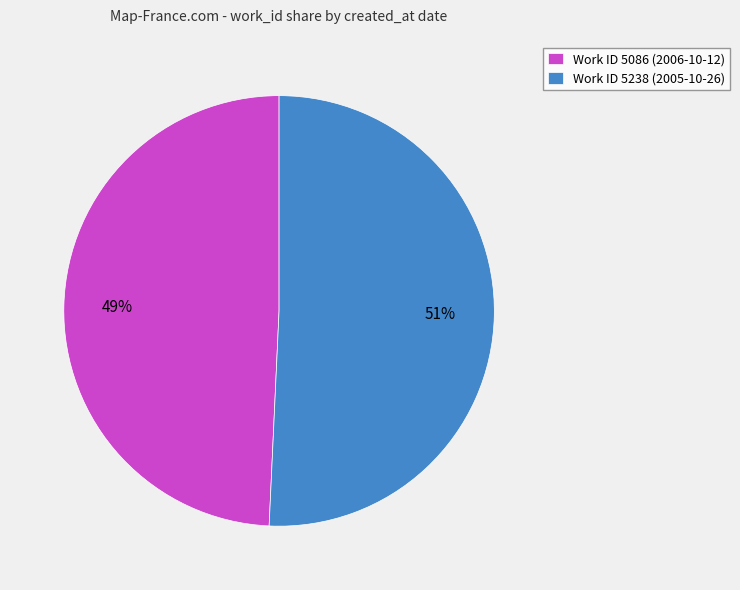

Which category has the smallest portion of the pie?

Work ID 5086 (2006-10-12)